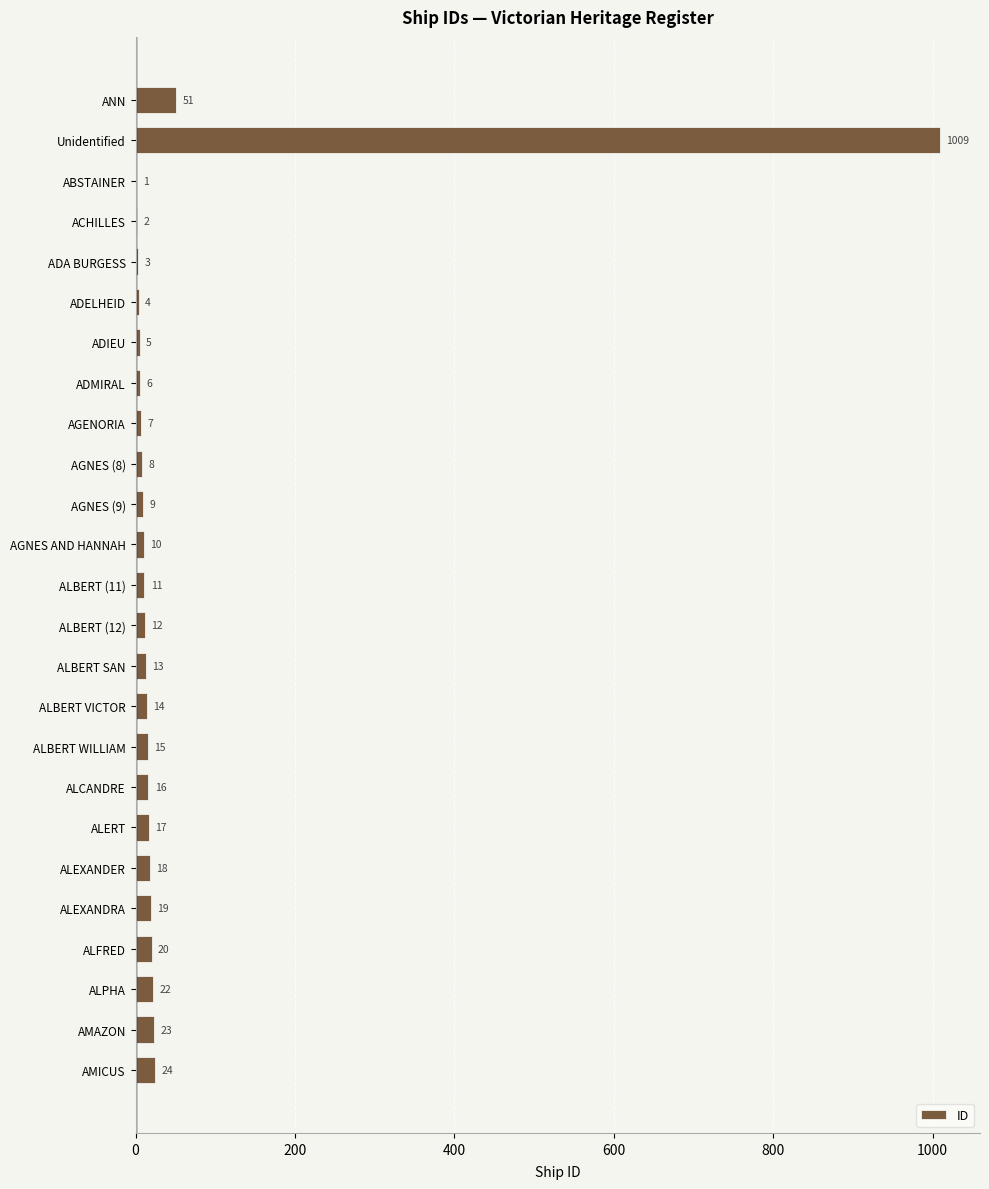

Is it true that the value at AGNES AND HANNAH is 10?

True